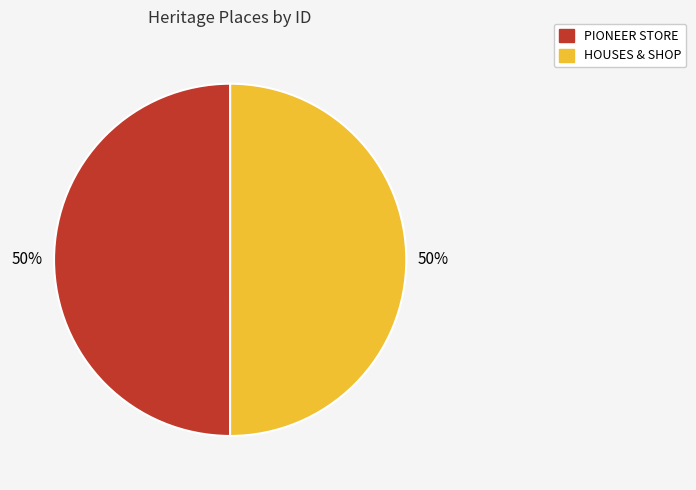

What is the ratio of the value at PIONEER STORE to the value at HOUSES & SHOP?

1.0